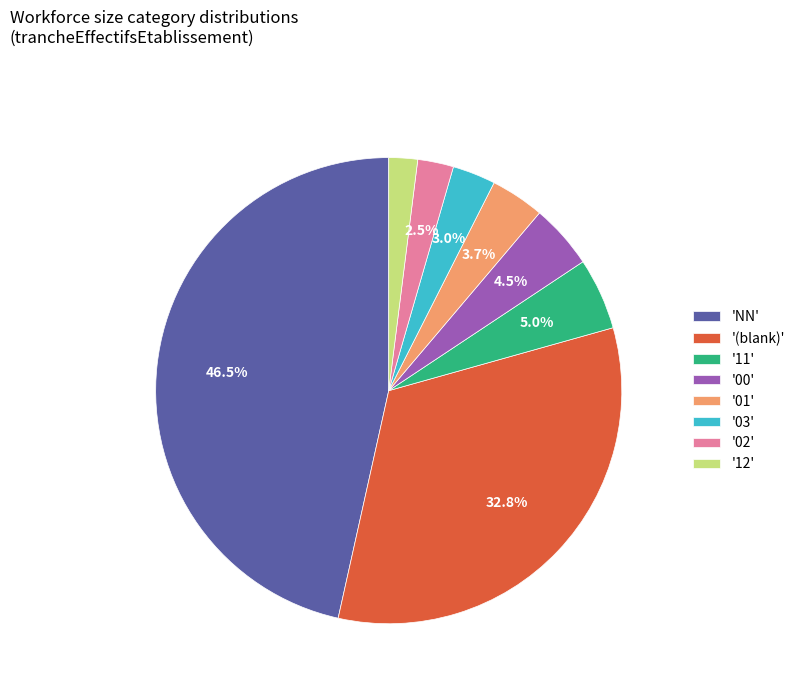

Do '(blank)' and '01' together represent more than half of the pie?

No